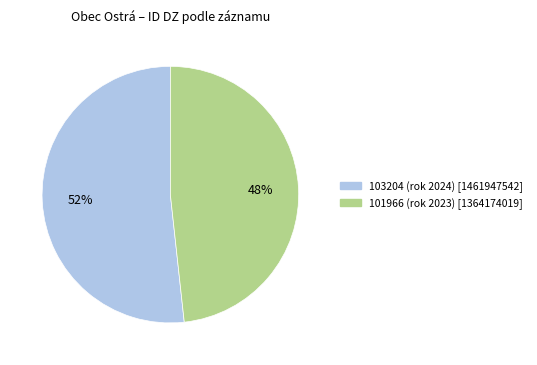

How many slices are in this pie chart?

2